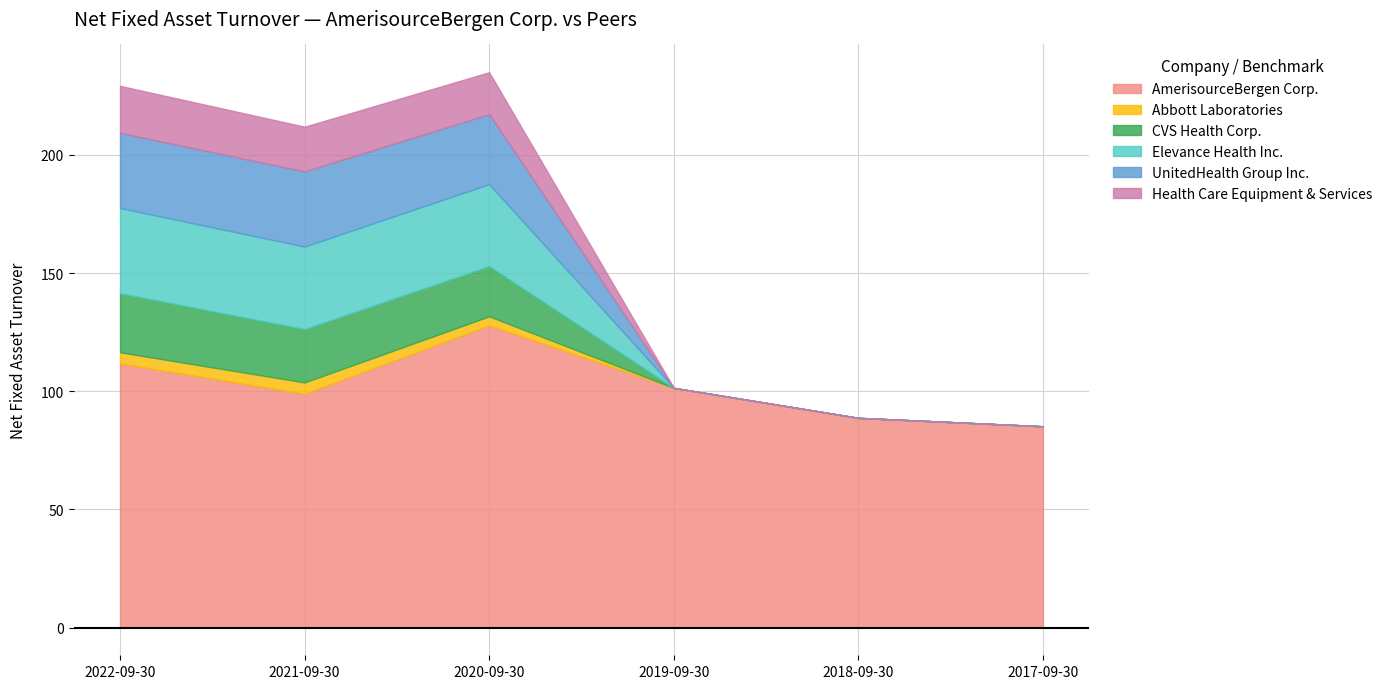

Rank the series by their maximum value, from lowest to highest.

Abbott Laboratories, Health Care Equipment & Services, CVS Health Corp., UnitedHealth Group Inc., Elevance Health Inc., AmerisourceBergen Corp.